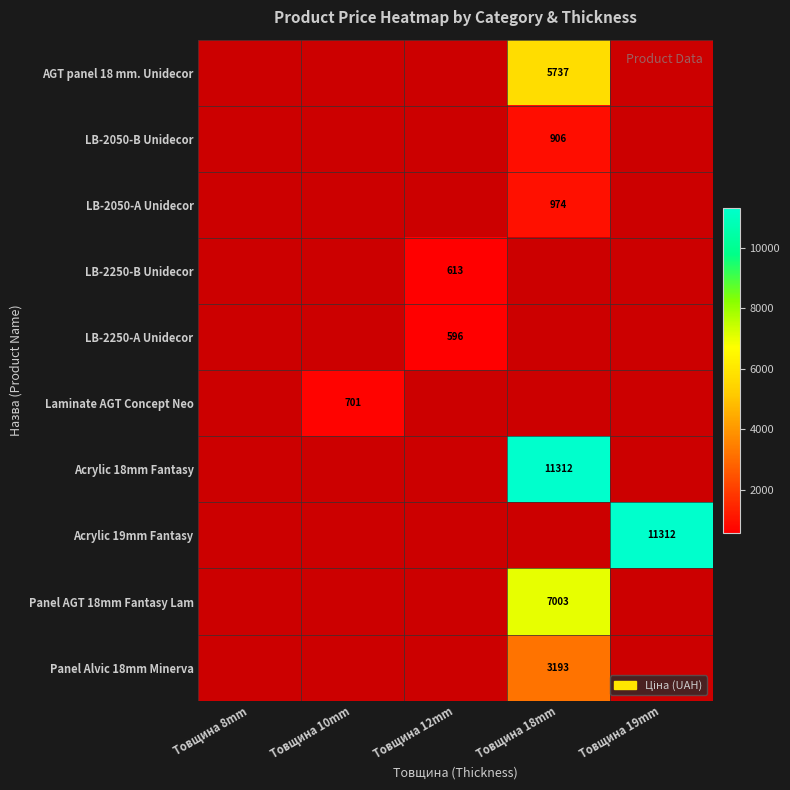

The value of Panel Alvic 18mm Minerva at Товщина 18mm is 5727.6. True or false?

False